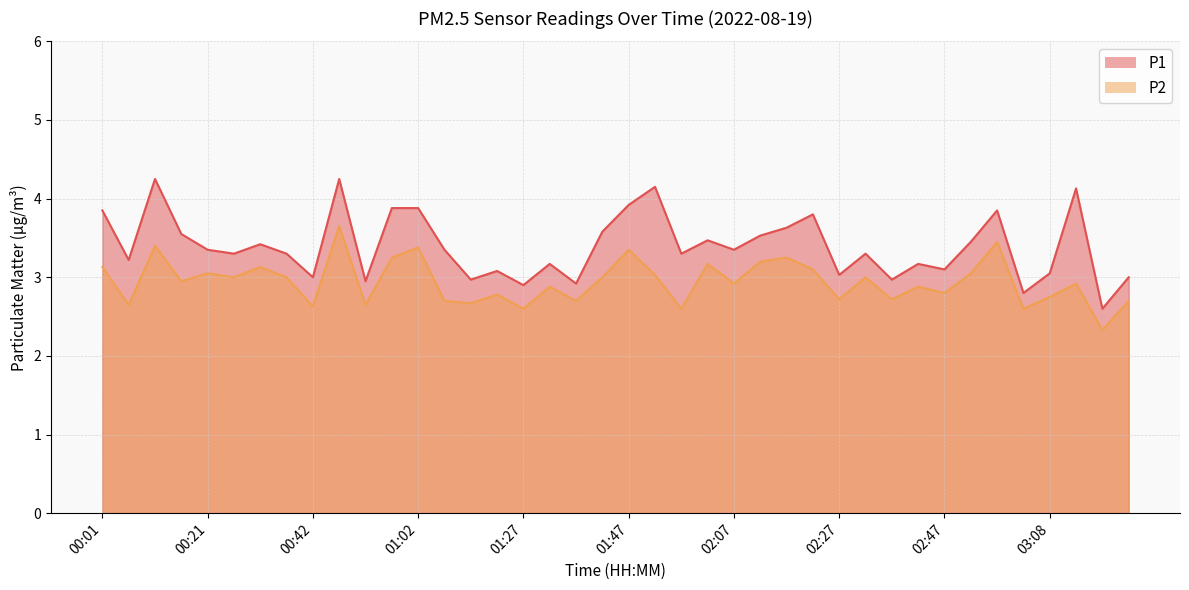

Reading left to right, what are all the values shown in this chart?

P1: 3.9	3.2	4.2	3.5	3.4	3.3	3.4	3.3	3.0	4.2	3.0	3.9	3.9	3.4	3.0	3.1	2.9	3.2	2.9	3.6	3.9	4.2	3.3	3.5	3.4	3.5	3.6	3.8	3.0	3.3	3.0	3.2	3.1	3.5	3.9	2.8	3.0	4.1	2.6	3.0
P2: 3.1	2.6	3.4	3.0	3.0	3.0	3.1	3.0	2.6	3.6	2.6	3.2	3.4	2.7	2.7	2.8	2.6	2.9	2.7	3.0	3.4	3.0	2.6	3.2	2.9	3.2	3.2	3.1	2.7	3.0	2.7	2.9	2.8	3.0	3.5	2.6	2.8	2.9	2.3	2.7